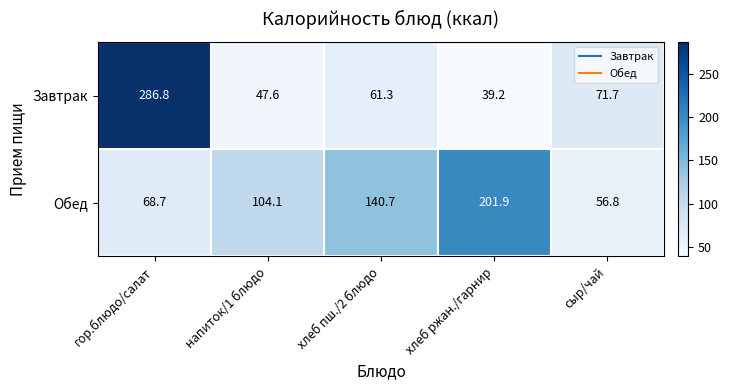

What is the average value of the Обед series?

114.4